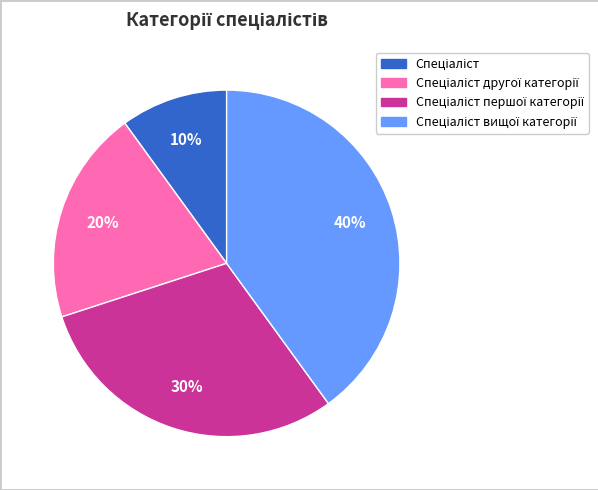

Does any single category account for the majority?

No